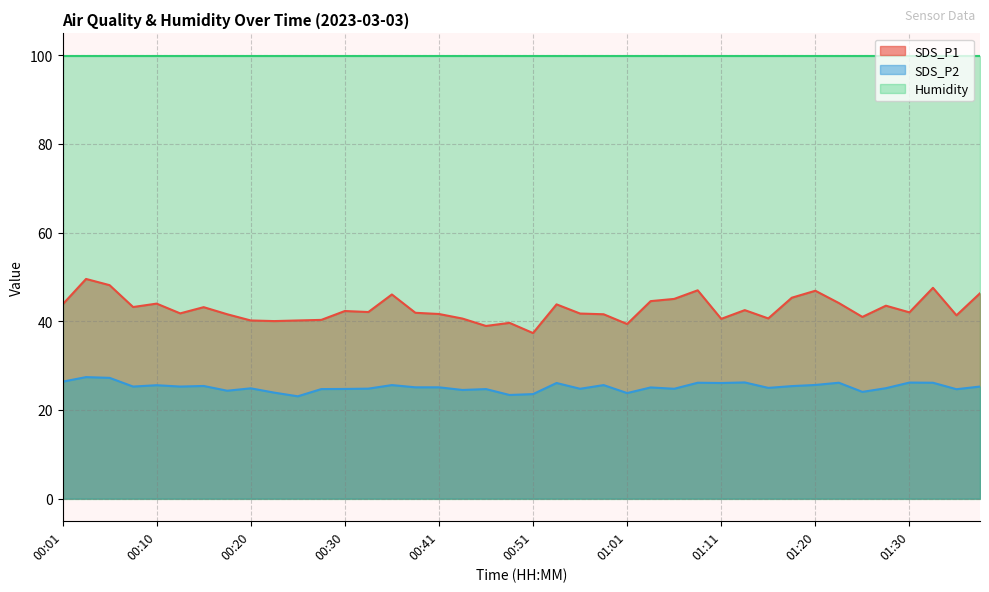

How many interior local valleys does the SDS_P1 series have?

12